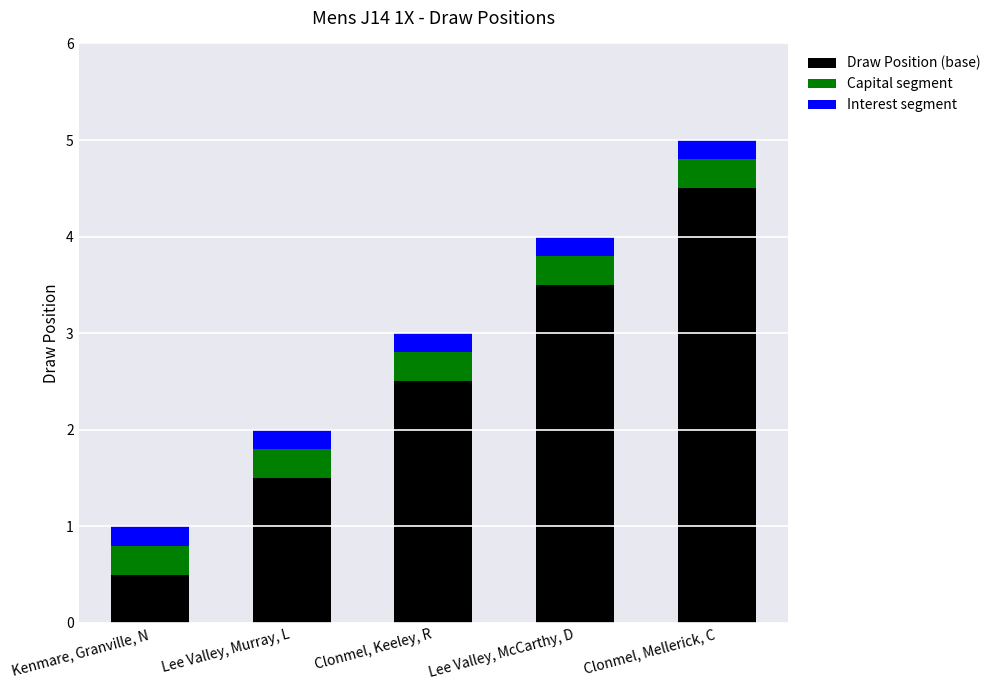

Reading right to left, transcribe the values for Draw Position (base).

4.5	3.5	2.5	1.5	0.5